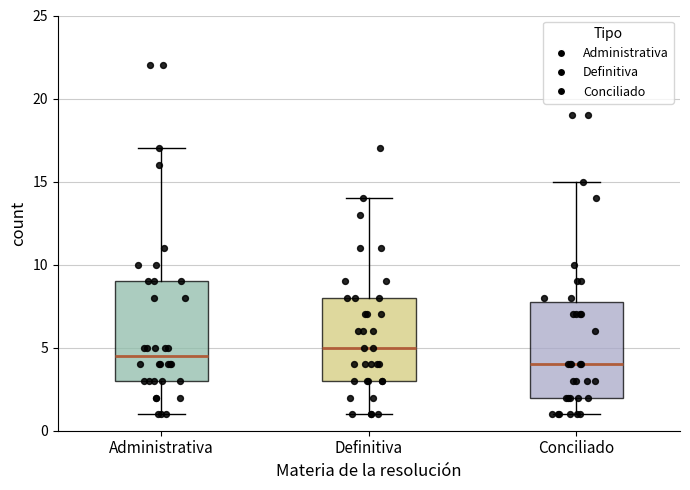

Which box's median line is the lowest?

Conciliado